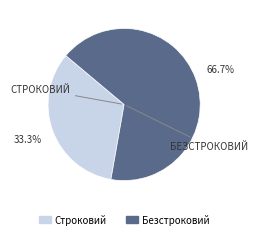

Which slice is the largest?

Безстроковий